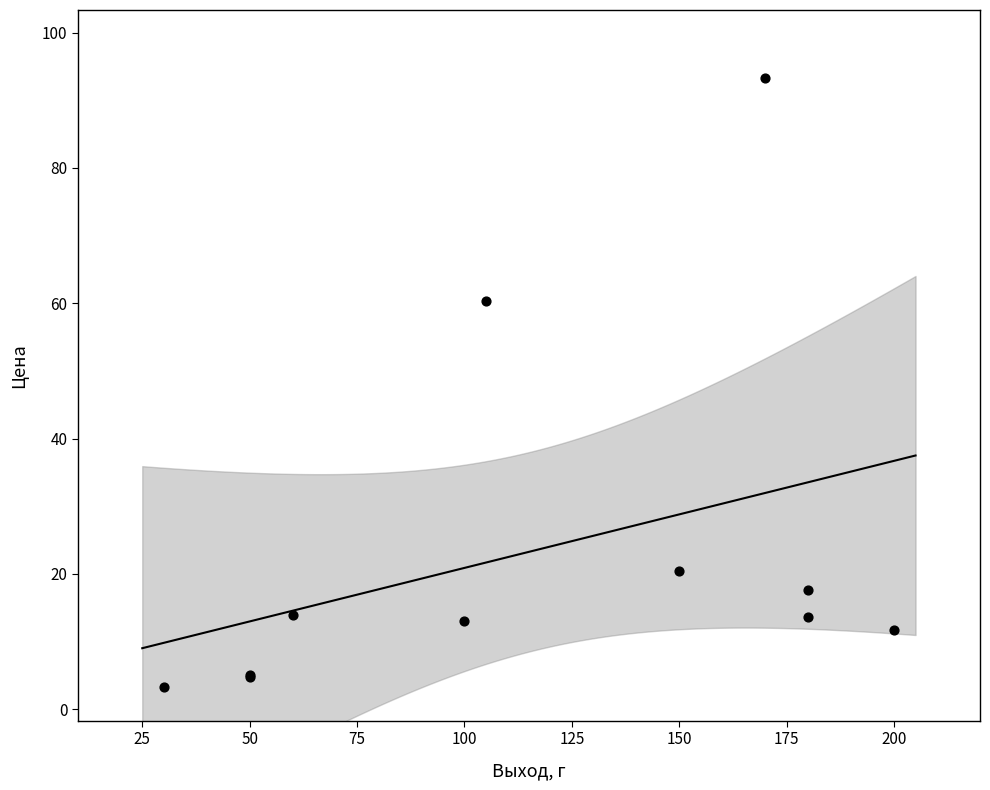

What Y value in the scatter plot is closest to 48?

60.4